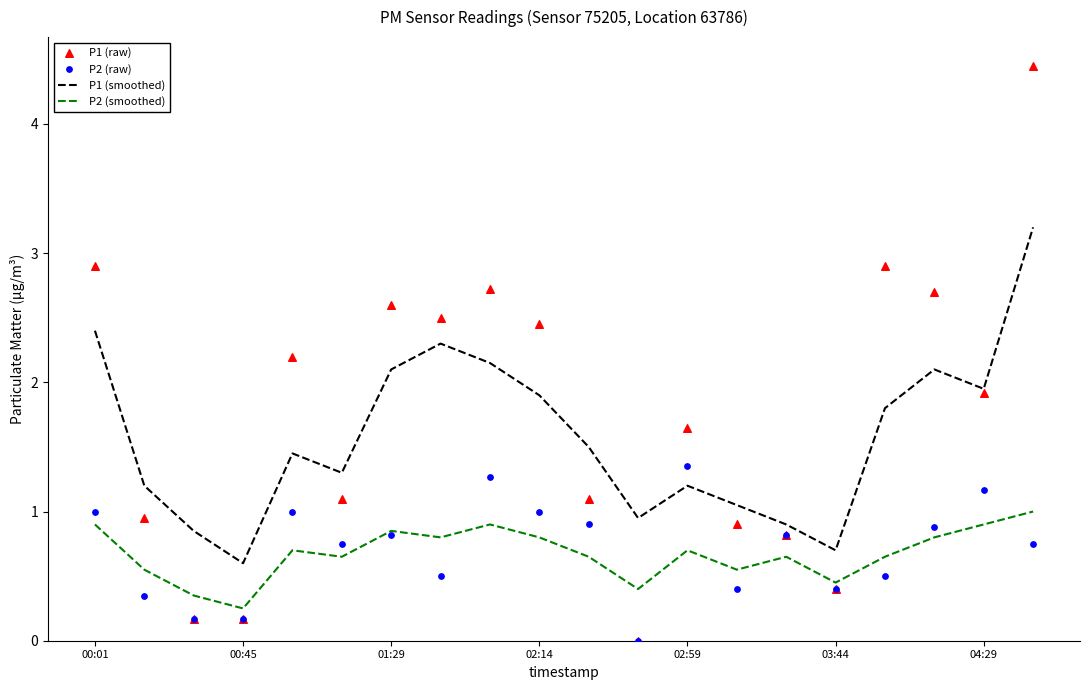

Which series has the largest total across all categories?

P1 (raw)